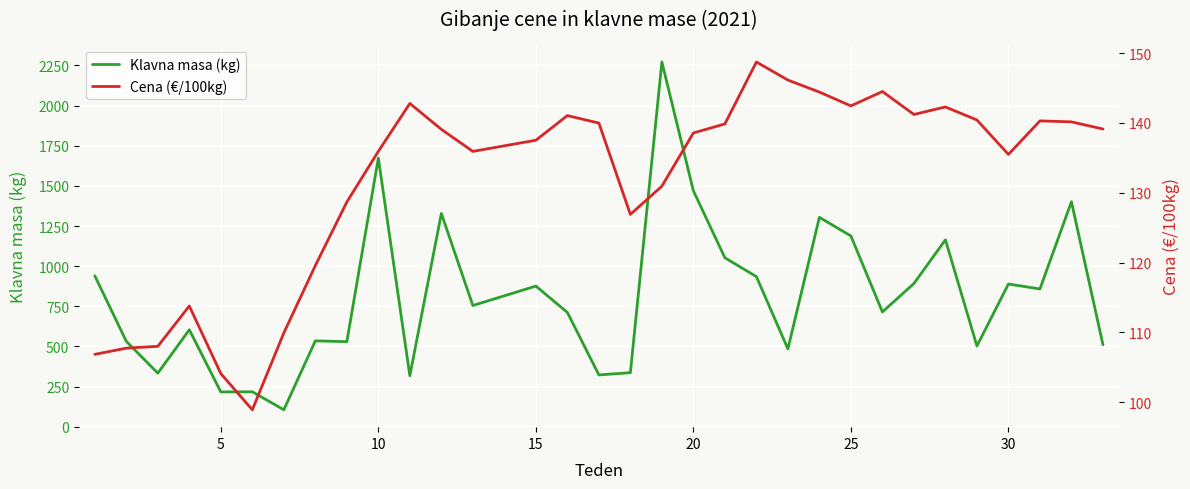

What is the average value of the Cena (€/100kg) series?

131.6